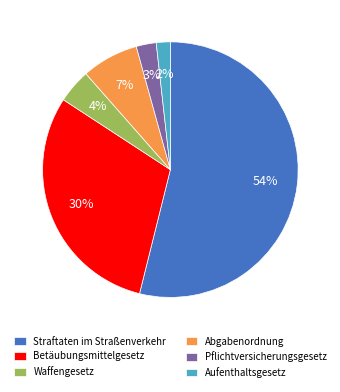

Is the sum of Pflichtversicherungsgesetz and Abgabenordnung greater than half?

No